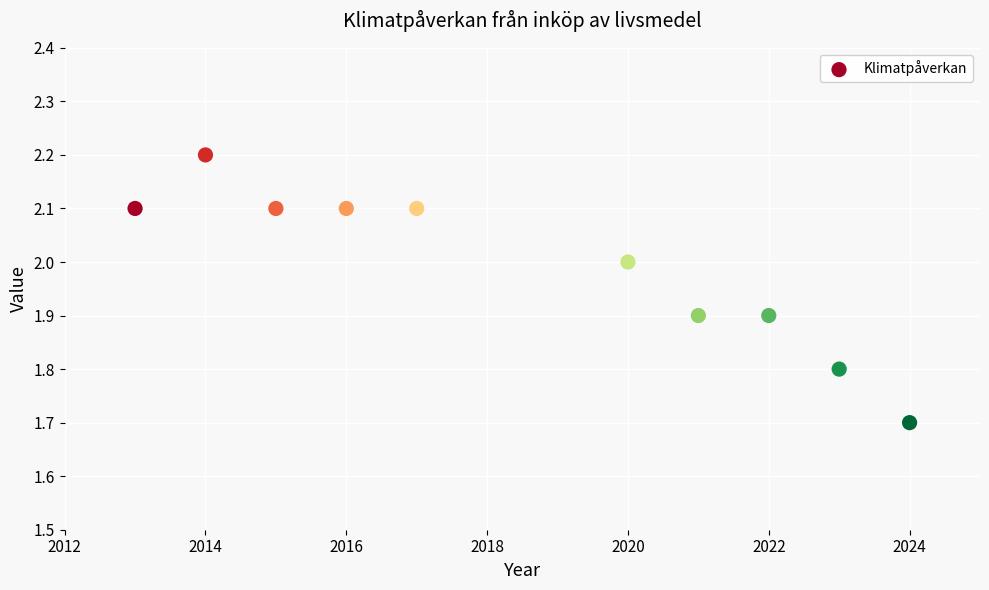

What is the range of X values (max minus min)?

11.0